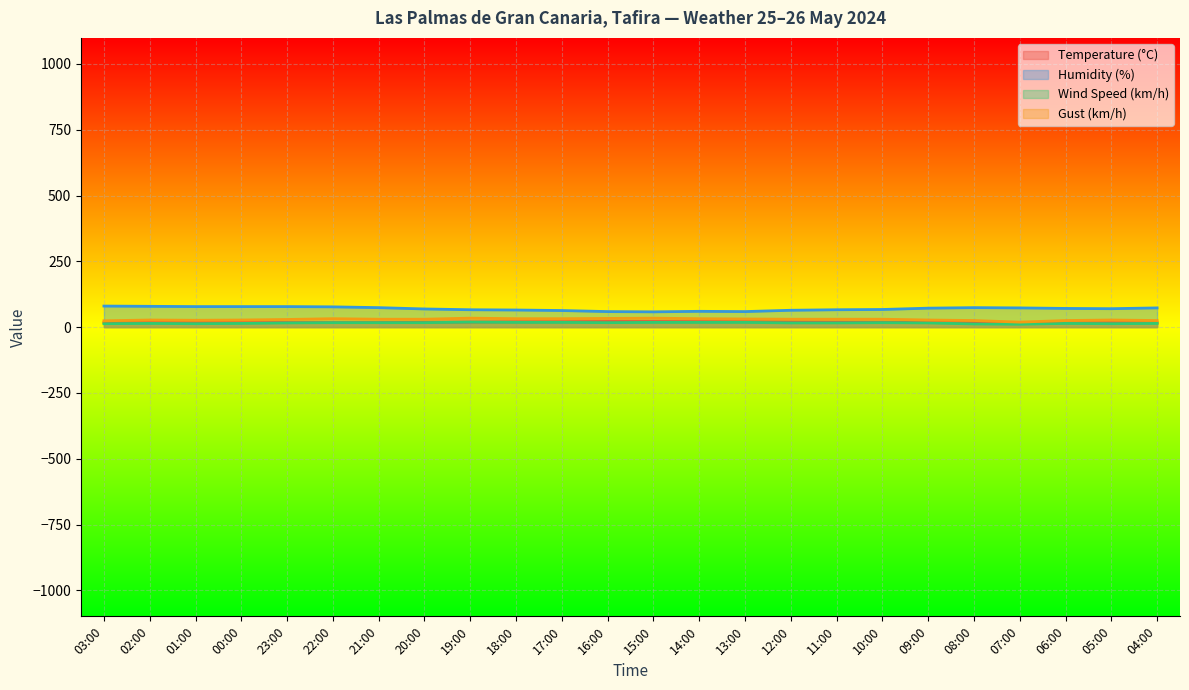

Between 17:00 and 01:00, which is larger?

17:00